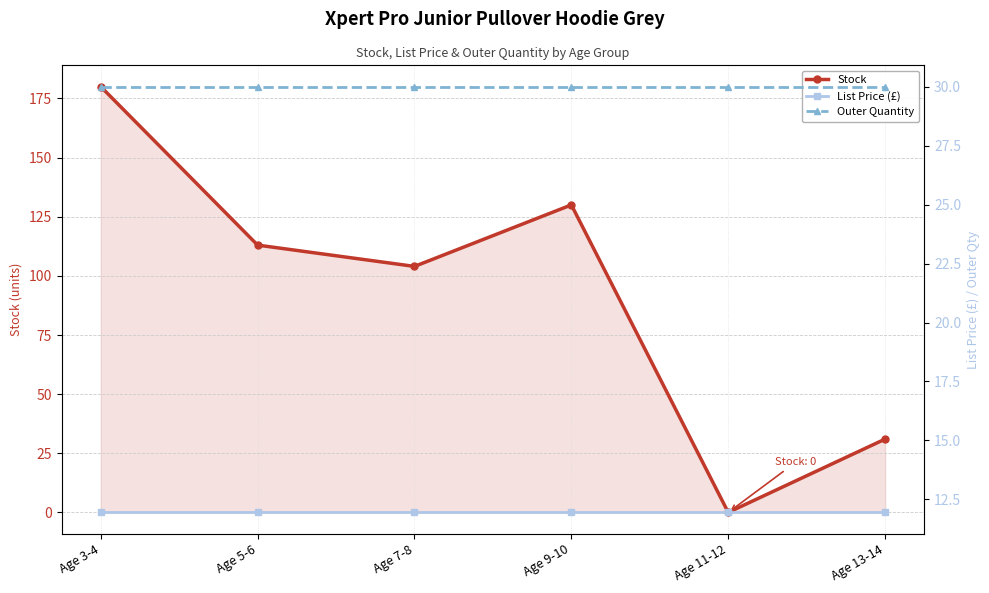

How many intersections are there between Stock and List Price (£)?

2